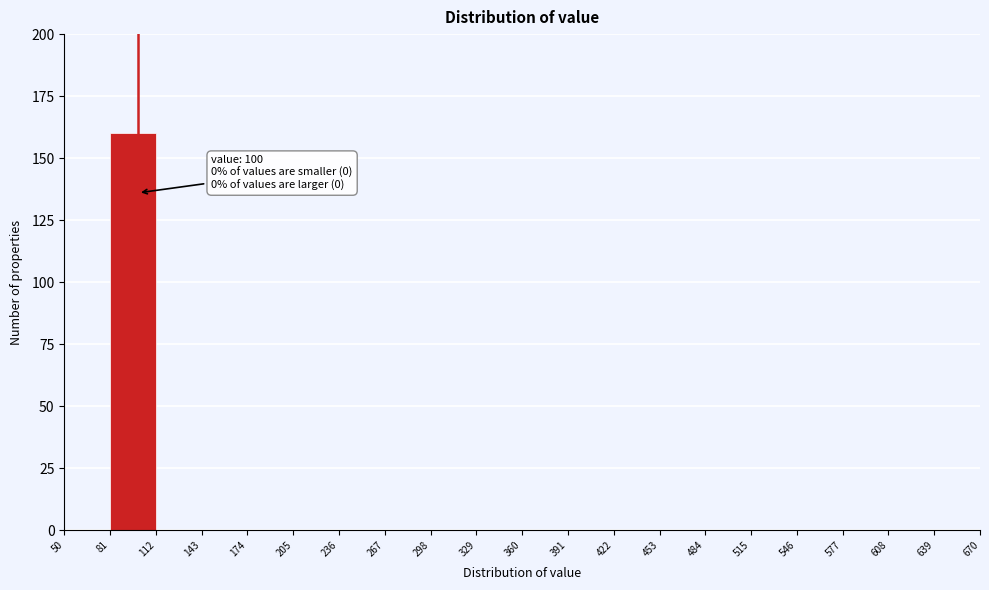

Which range on the x-axis has the tallest bar?

81 to 112